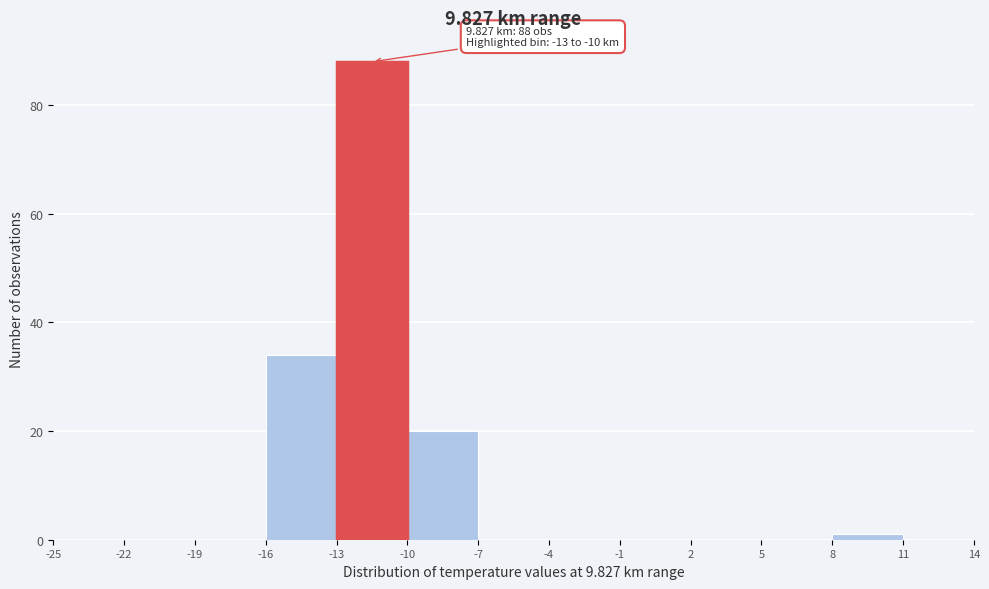

Over which range of the x-axis is the bar tallest?

-13 to -10